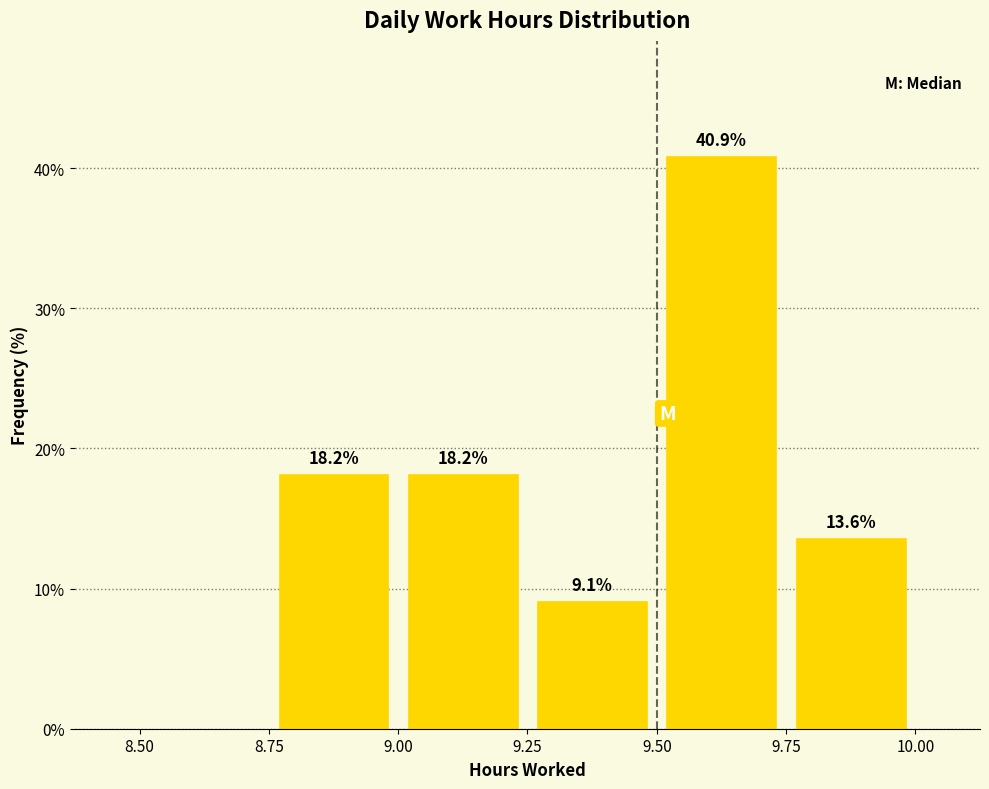

Which range on the x-axis has the tallest bar?

9.50 to 9.75